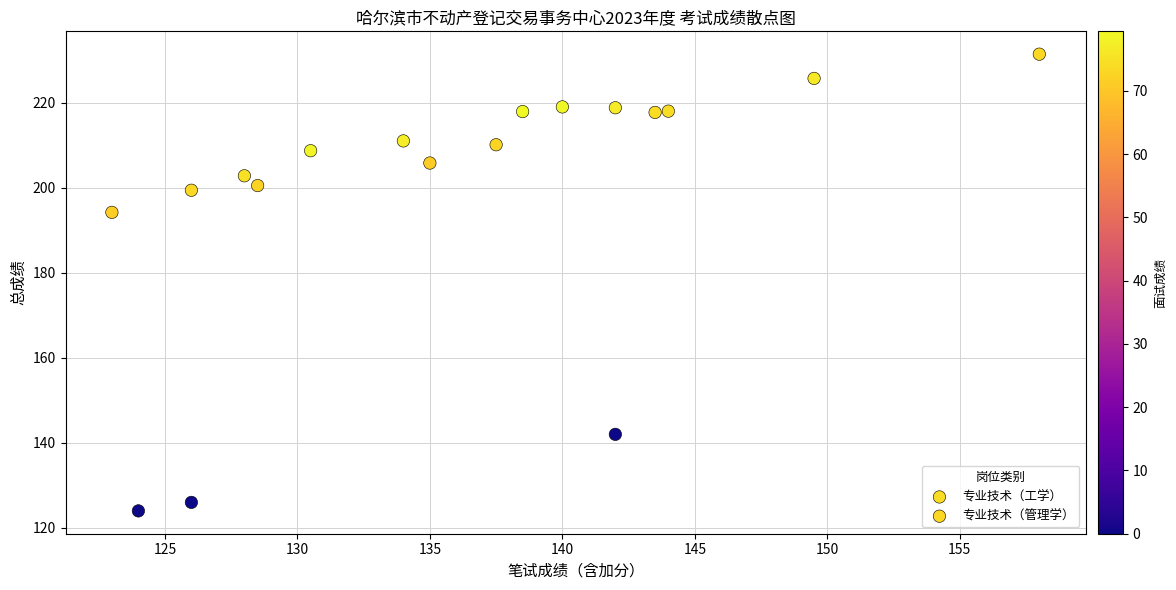

Which series contains the lowest Y value?

专业技术（工学）